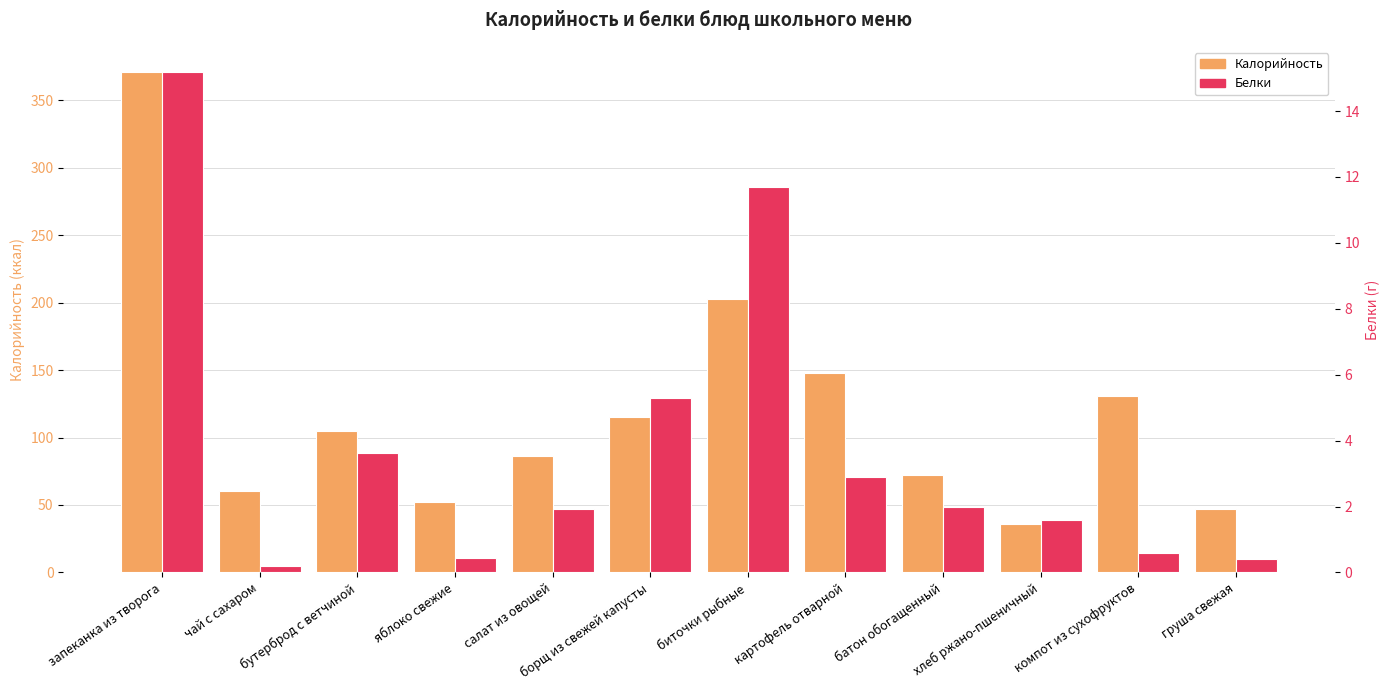

Reading left to right, what are all the values shown in this chart?

Калорийность: запеканка из творога=371.0	чай с сахаром=60.0	бутерброд с ветчиной=105.0	яблоко свежие=52.0	салат из овощей=86.0	борщ из свежей капусты=115.0	биточки рыбные=203.0	картофель отварной=148.0	батон обогащенный=72.0	хлеб ржано-пшеничный=36.0	компот из сухофруктов=131.0	груша свежая=47.0
Белки: запеканка из творога=15.2	чай с сахаром=0.2	бутерброд с ветчиной=3.6	яблоко свежие=0.4	салат из овощей=1.9	борщ из свежей капусты=5.3	биточки рыбные=11.7	картофель отварной=2.9	батон обогащенный=2.0	хлеб ржано-пшеничный=1.6	компот из сухофруктов=0.6	груша свежая=0.4